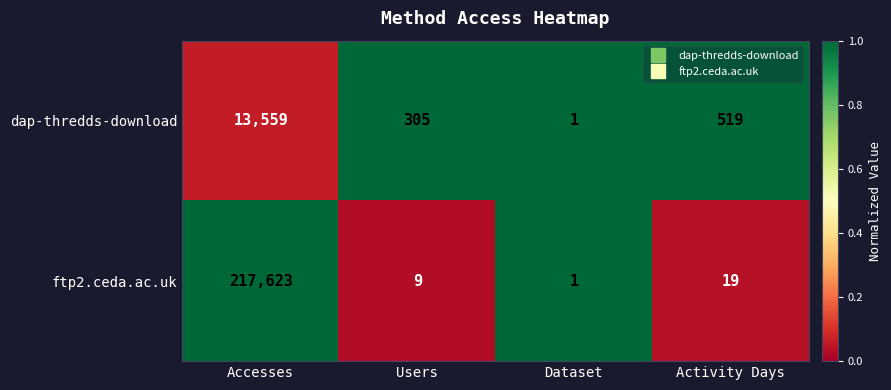

At which label is dap-thredds-download closest to 6780?

Activity Days